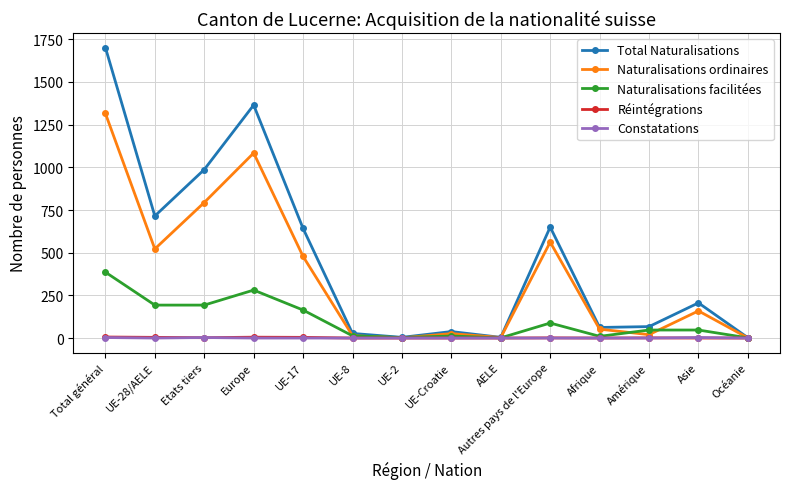

True or false: Naturalisations facilitées has more than 1 interior local peaks.

True